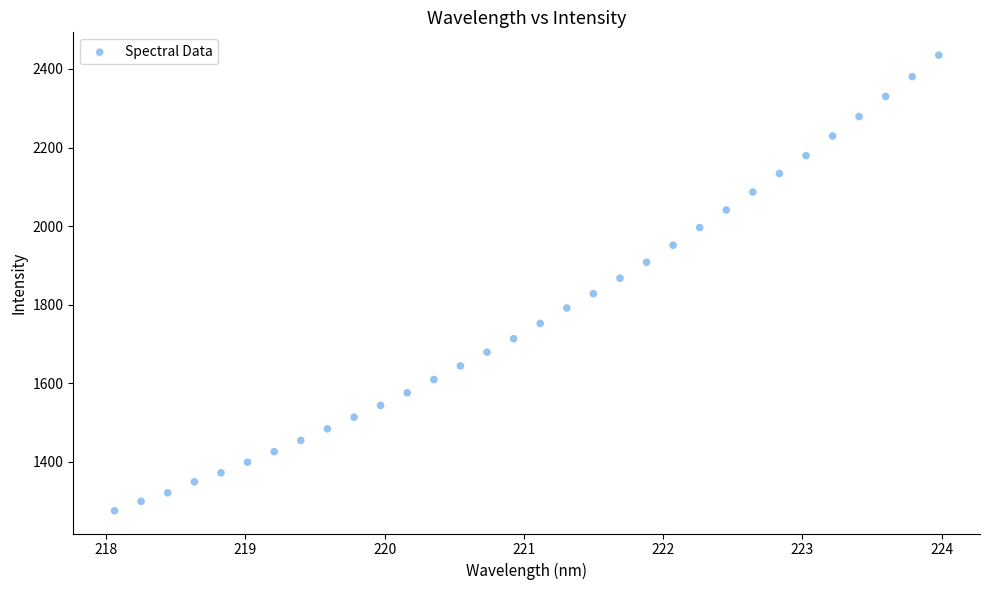

What is the range of X values (max minus min)?

5.9